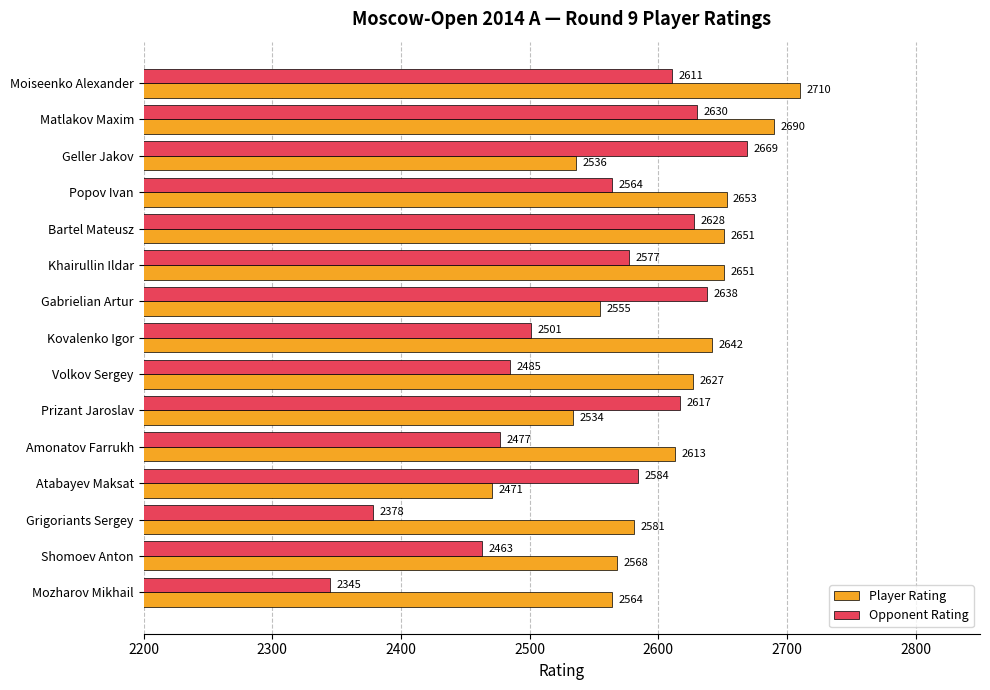

Rank the series by their average value, from highest to lowest.

Player Rating, Opponent Rating